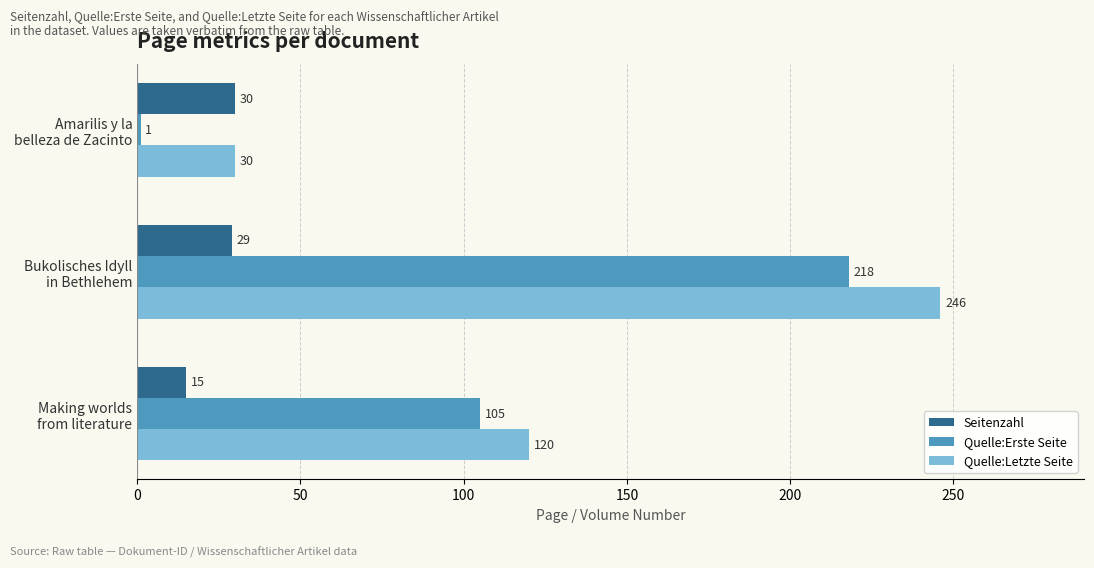

At which label is Quelle:Letzte Seite closest to 138?

Making worlds
from literature